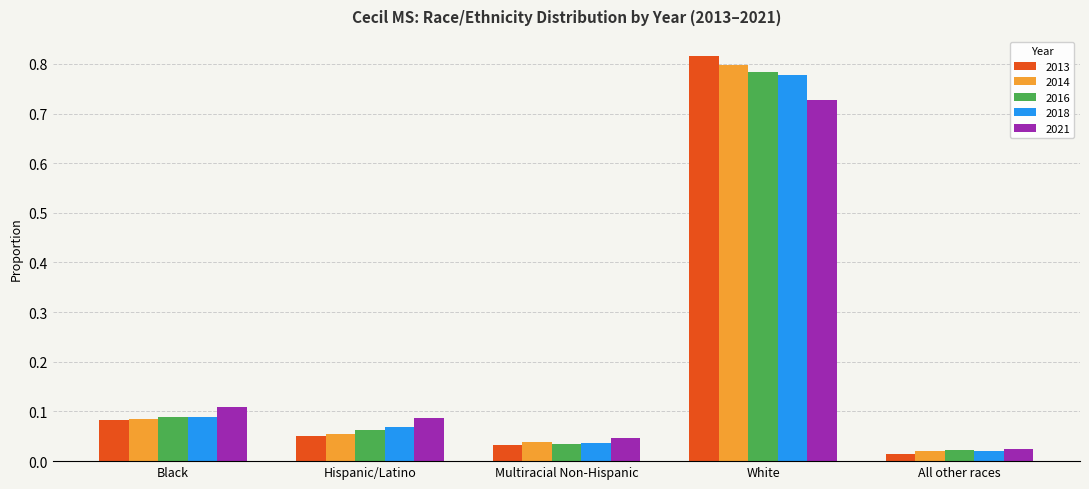

How many data points does each series have?

5